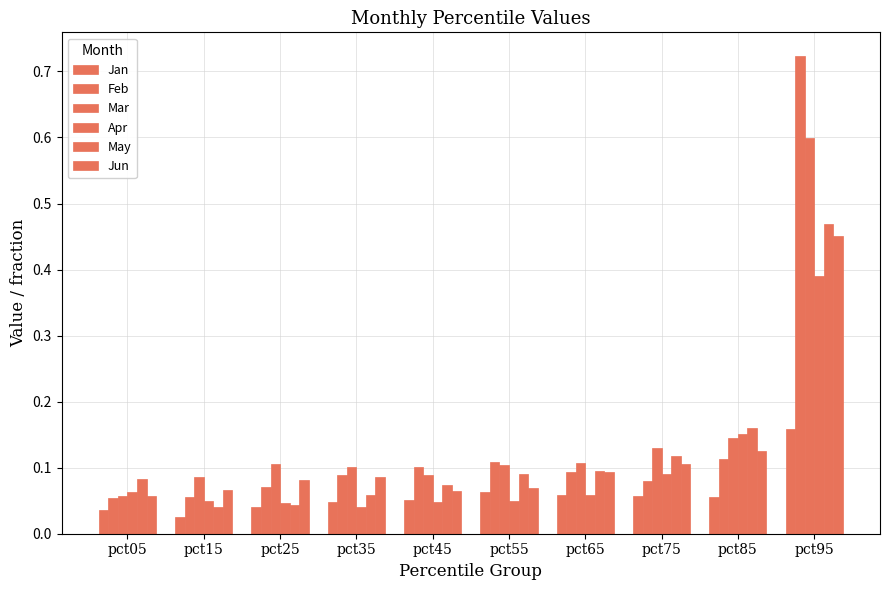

How many groups of bars are there?

10